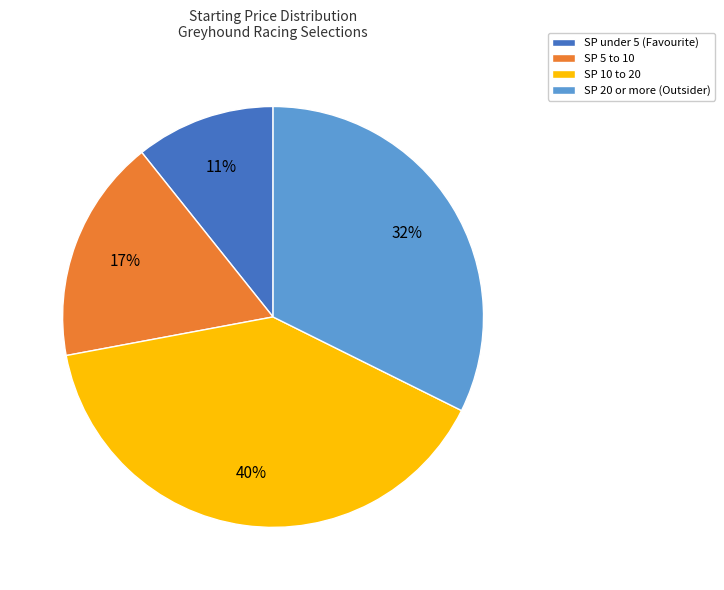

Does any single category account for the majority?

No